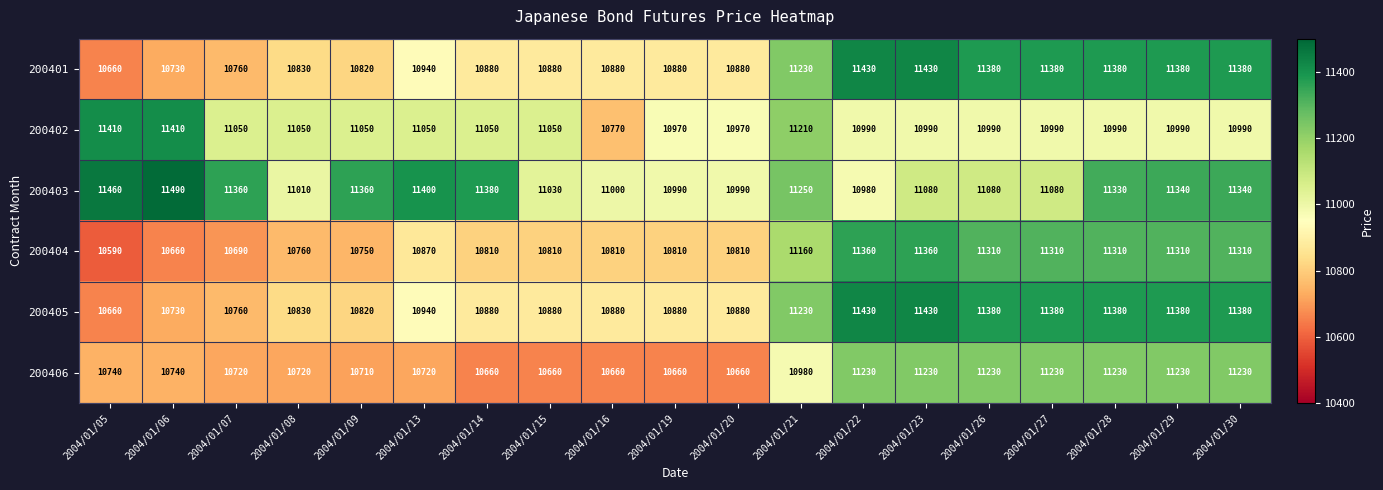

At which category does the chart reach its peak across all series?

2004/01/06